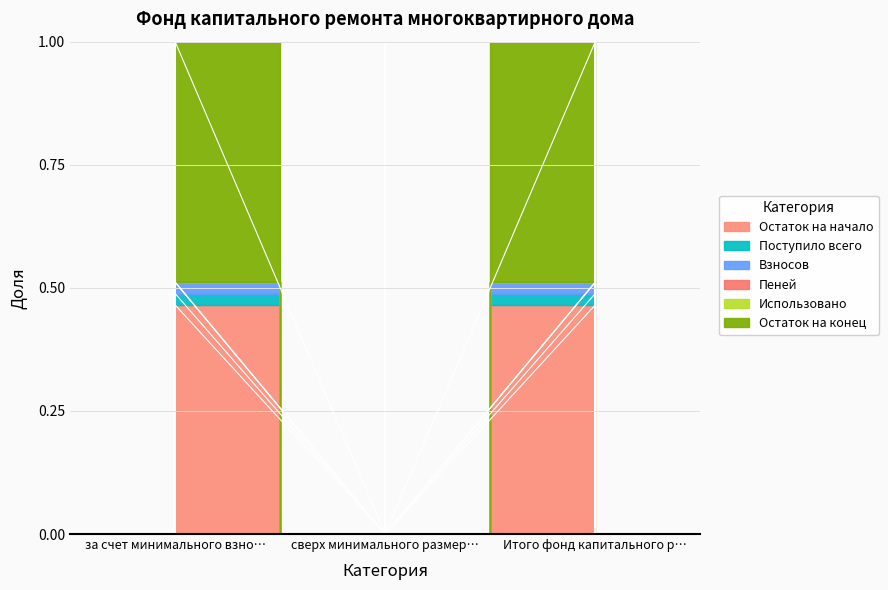

The Взносов series shows 0.7 at Итого фонд капитального р…. True or false?

False